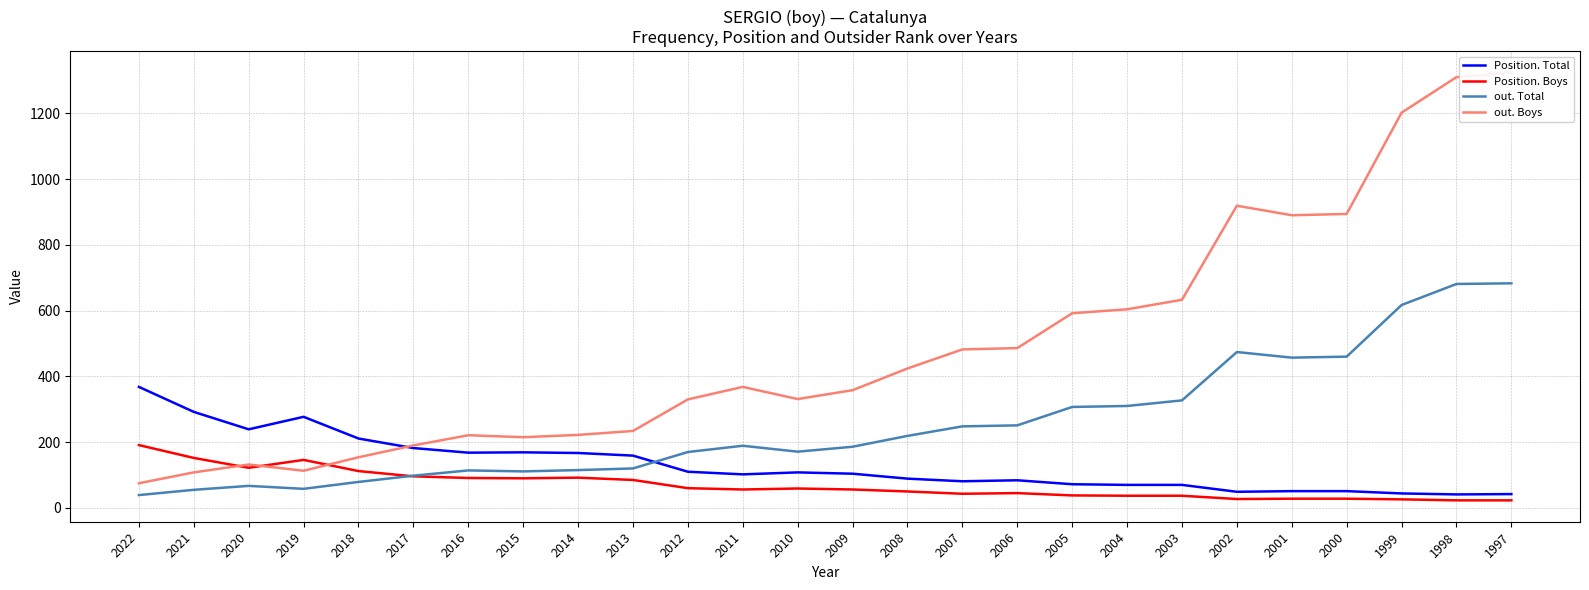

In Position. Boys, how many points are lower than both neighbors (excluding endpoints)?

5